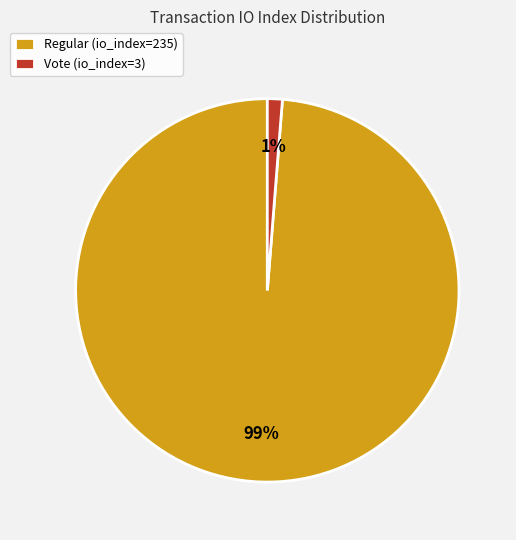

Between Regular (io_index=235) and Vote (io_index=3), which is larger?

Regular (io_index=235)